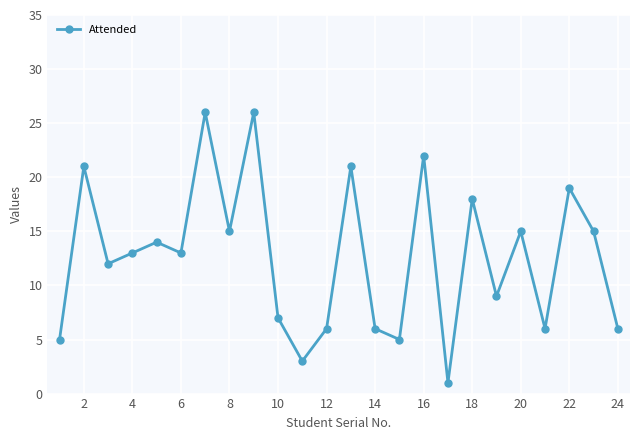

How many interior local valleys (lower than both neighbors) does the data have?

8